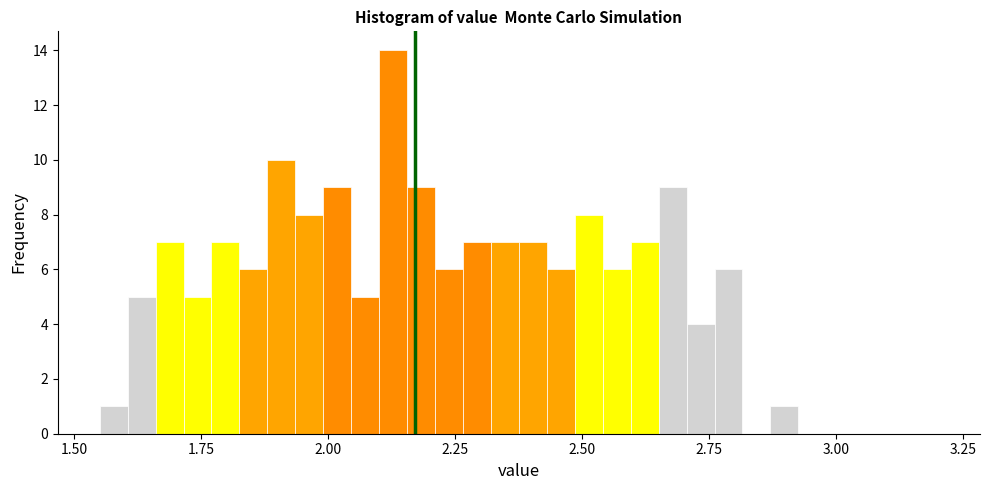

Read against the x-axis, roughly where is the centre of the tallest bar?

2.15